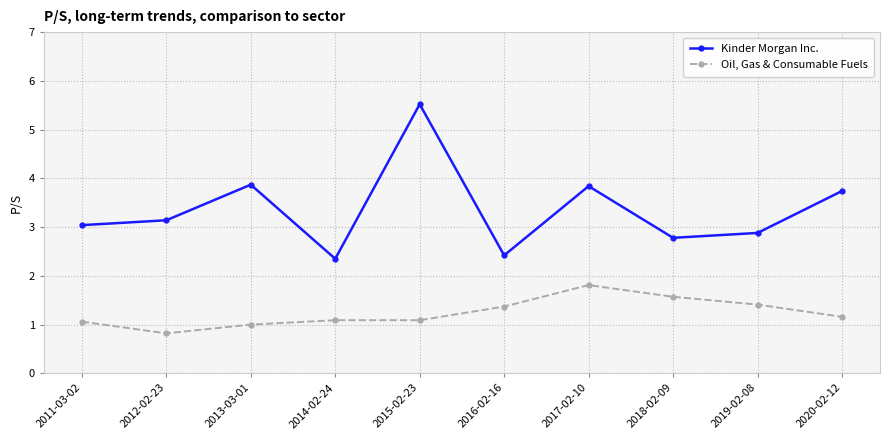

What position from the left is 2013-03-01?

3